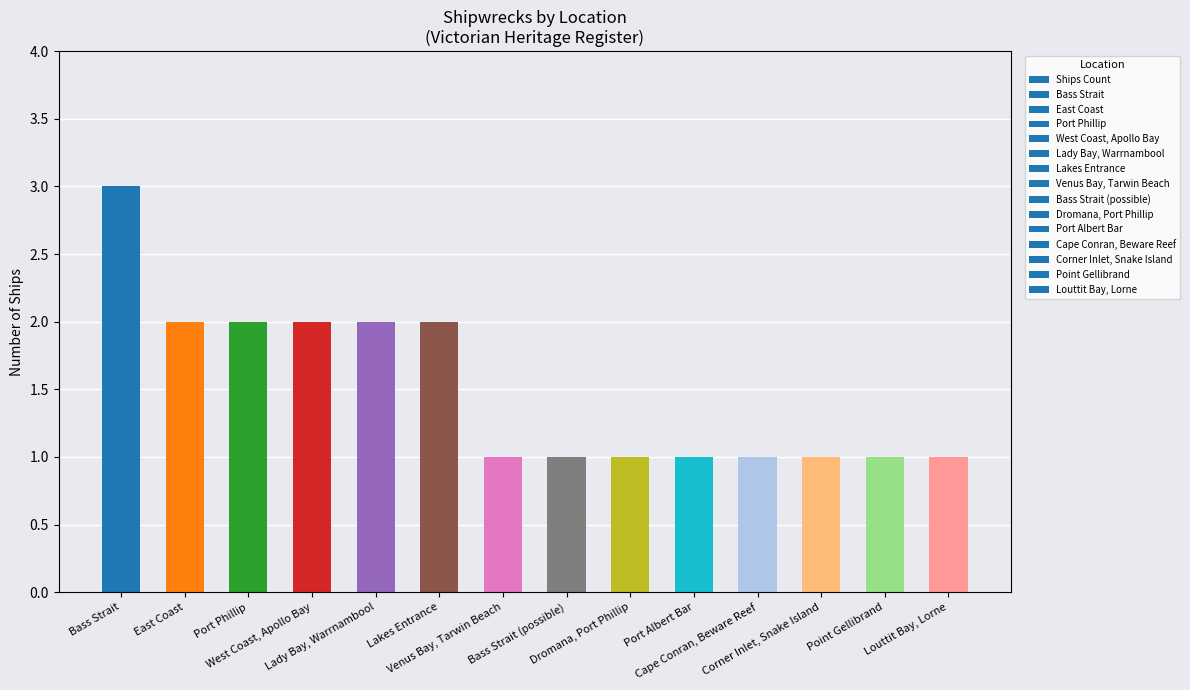

The chart shows a value of 1 at Point Gellibrand. True or false?

True